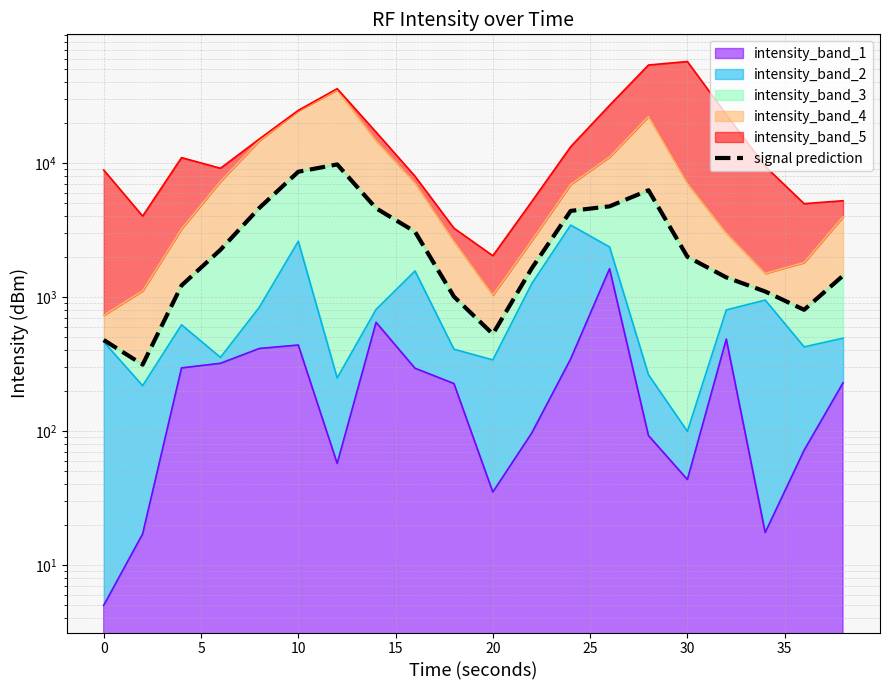

How many interior local peaks (higher than both neighbors) does the data have?

2